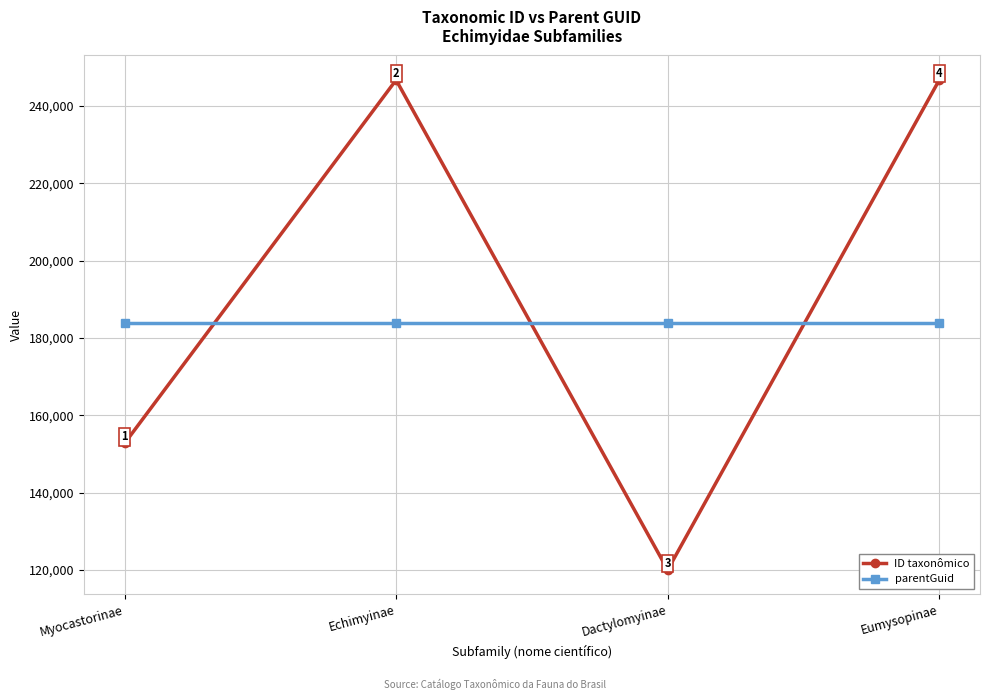

Reading left to right, what are all the values shown in this chart?

ID taxonômico: 152712	246676	120004	246674
parentGuid: 183842	183842	183842	183842